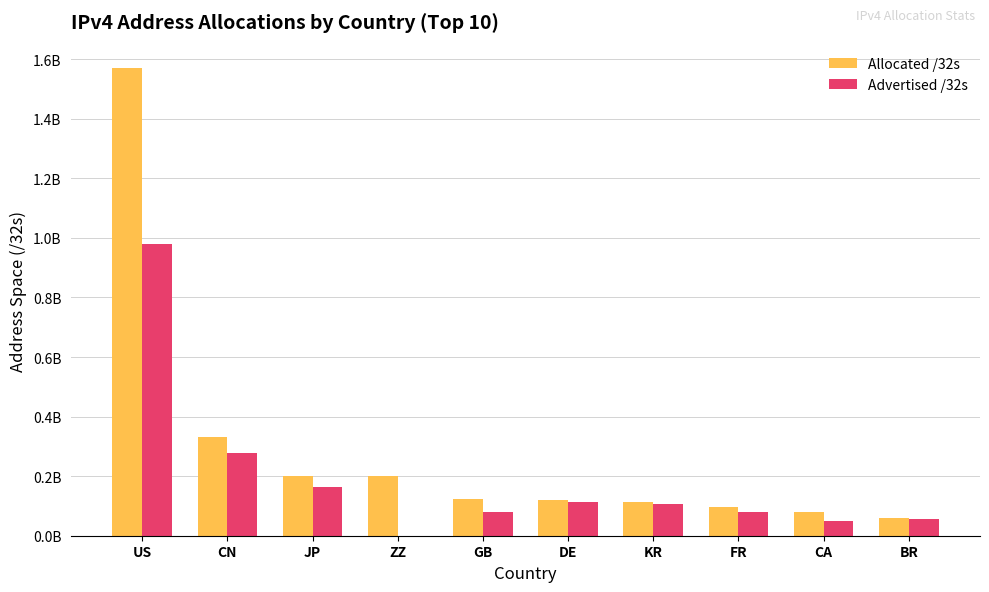

Reading right to left, transcribe all the data shown in this chart.

Allocated /32s: BR=59953152	CA=80611072	FR=95825936	KR=112263680	DE=119495528	GB=124075920	ZZ=199614152	JP=201628416	CN=330211840	US=1570335616
Advertised /32s: BR=57010944	CA=48191232	FR=80364544	KR=105694880	DE=112057600	GB=78217988	ZZ=272924	JP=165096896	CN=276581184	US=981091656